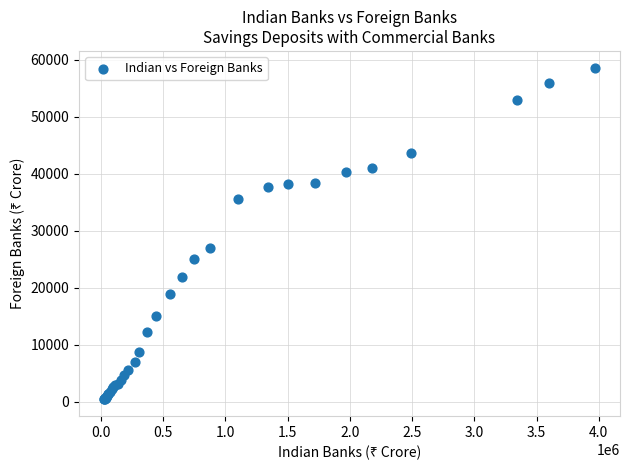

What Y value in the scatter plot is closest to 29528?

26921